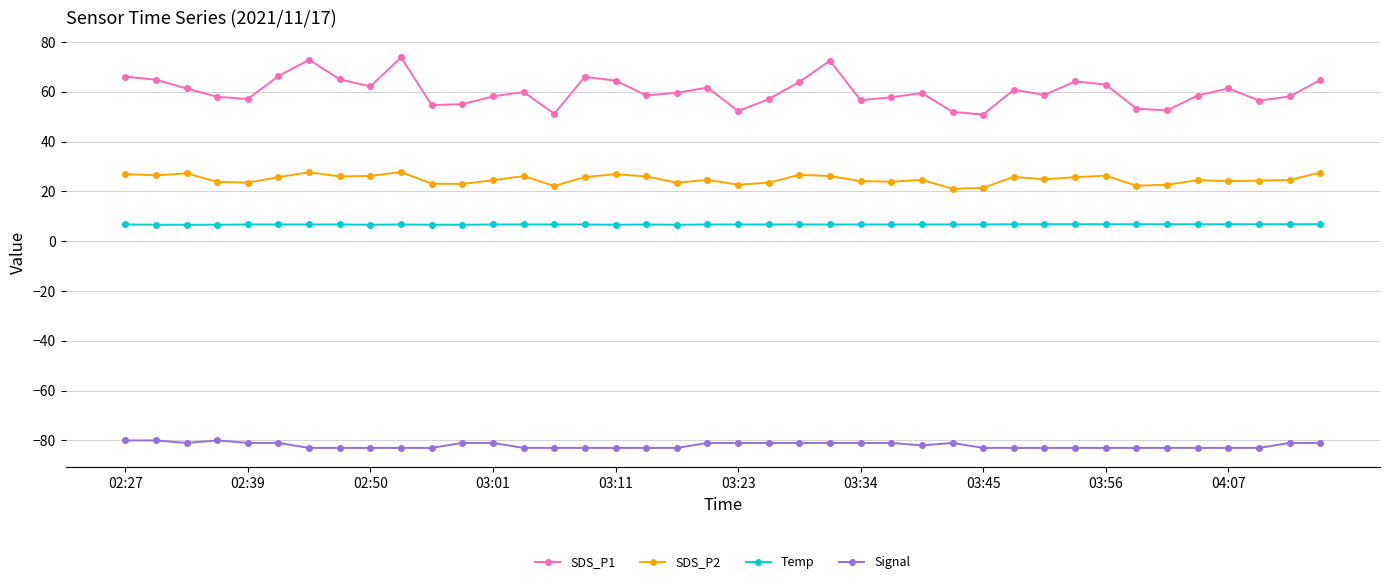

What is the value of the SDS_P2 point at the 22nd from the left?

23.5